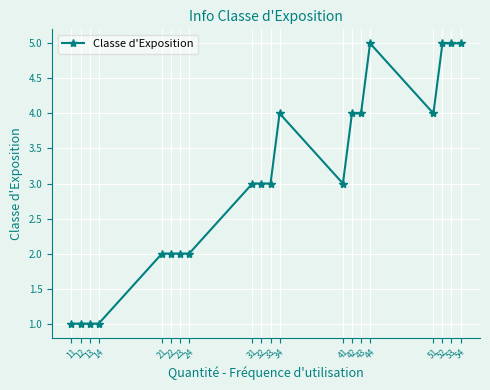

What is the greatest value displayed?

5